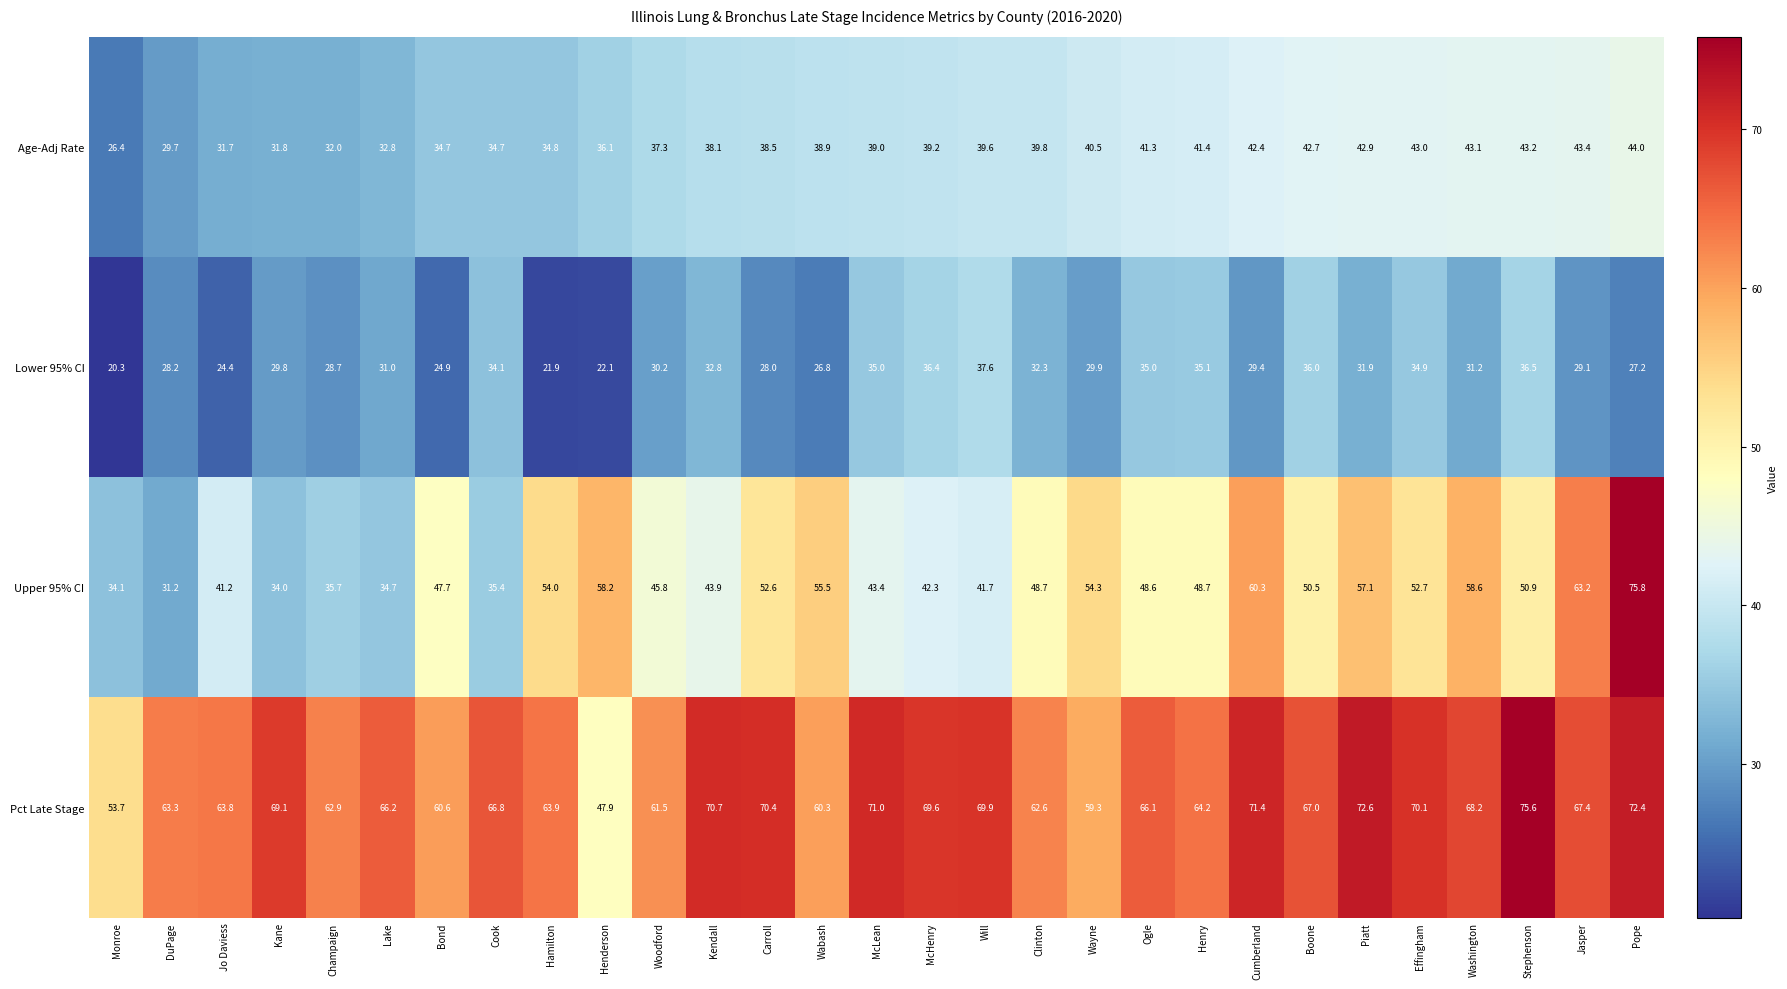

What is the greatest value displayed?

75.8